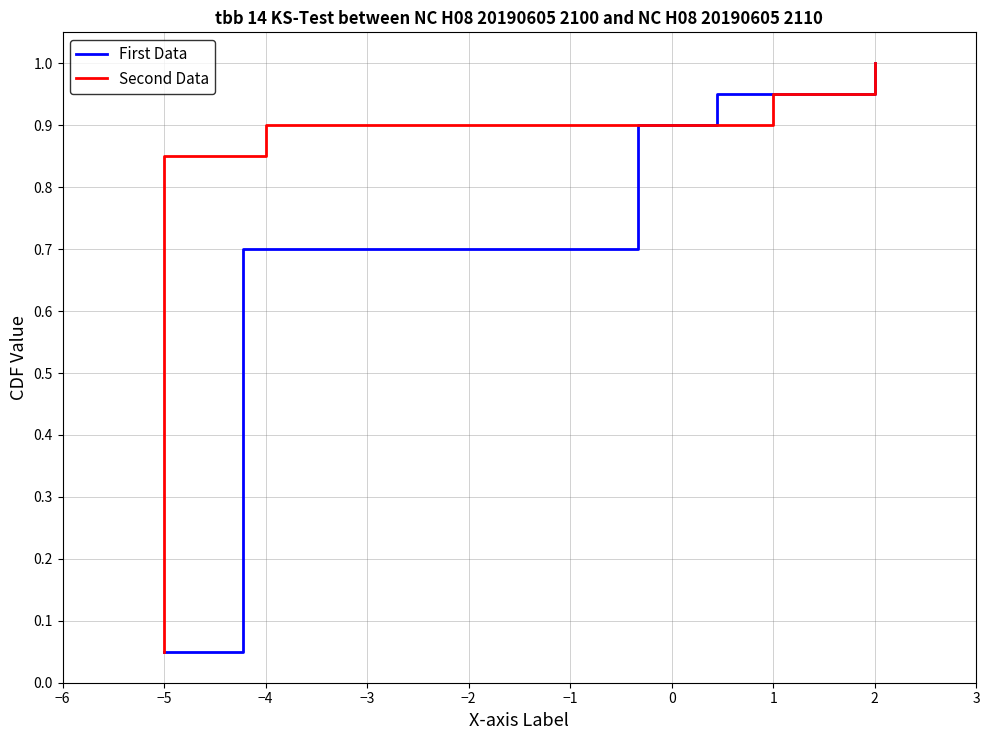

True or false: First Data and Second Data intersect in this chart.

False